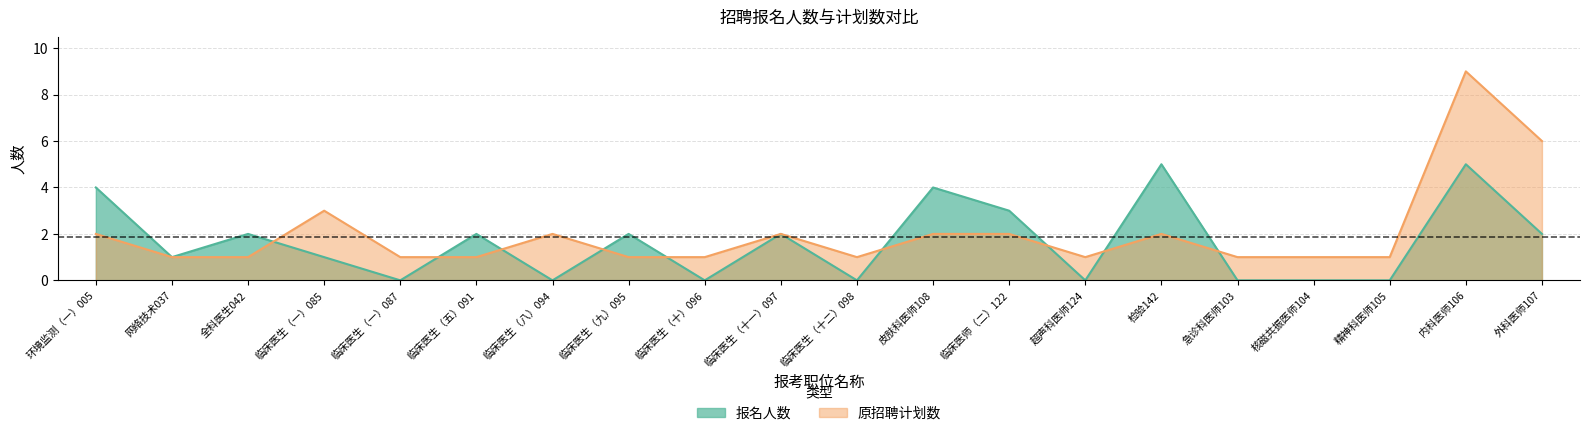

Between which two adjacent categories do 原招聘计划数 and 报名人数 first intersect?

全科医生042 and 临床医生（一）085